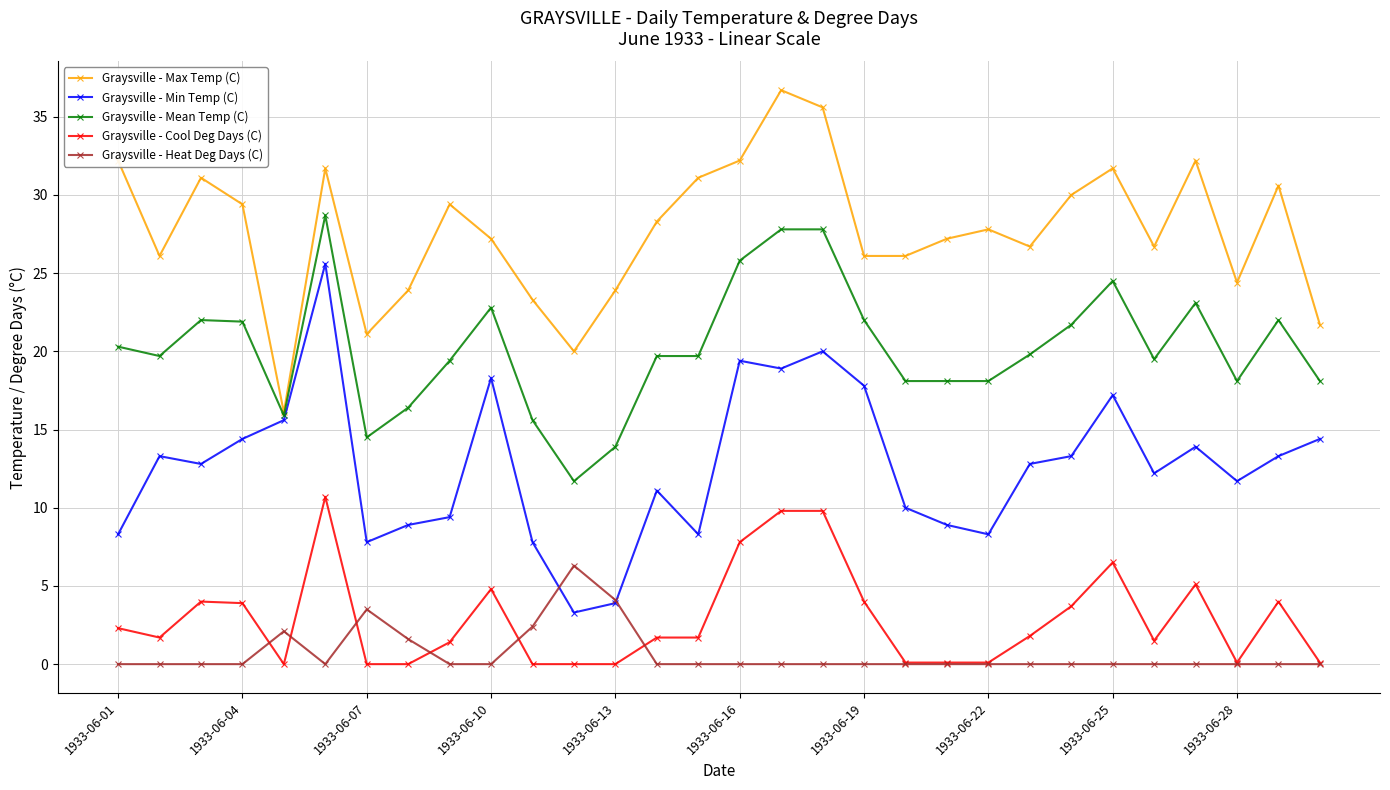

True or false: Graysville - Max Temp (C) has more than 2 interior local peaks.

True